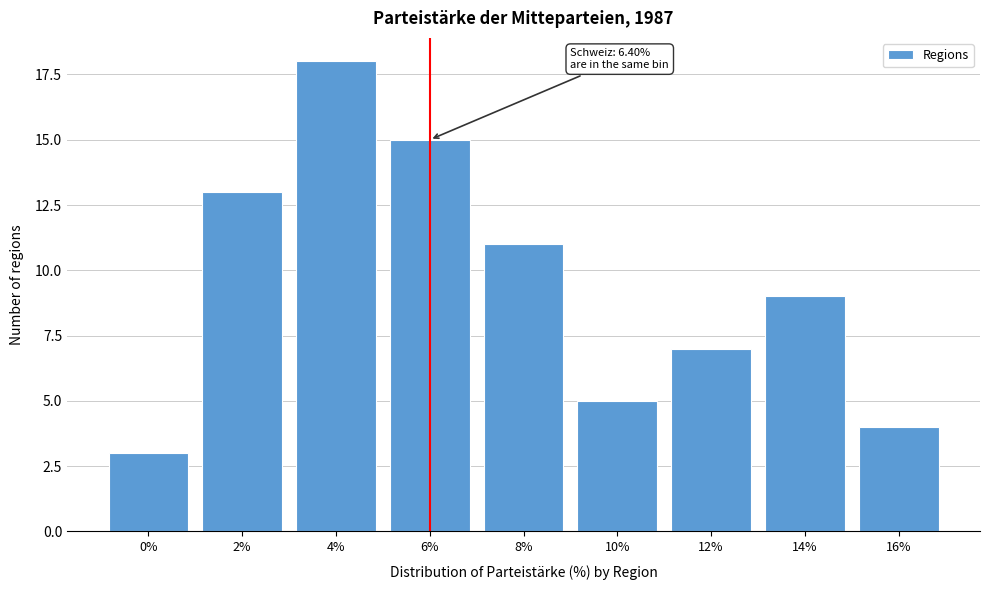

Reading left to right, extract all data points from this chart.

3	13	18	15	11	5	7	9	4